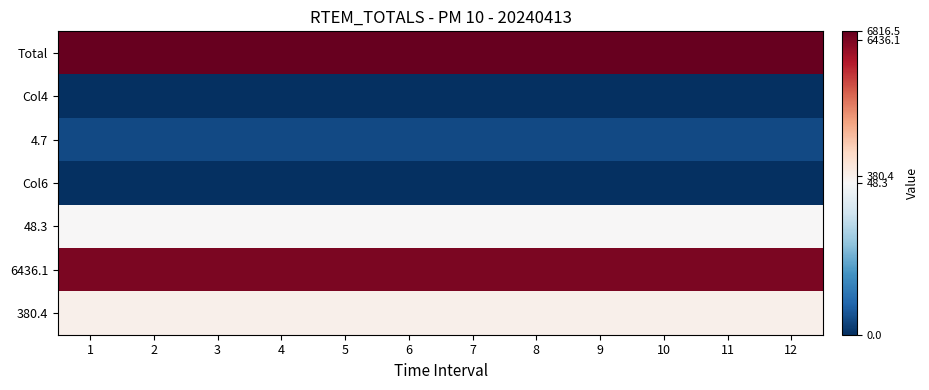

How many data points does each series have?

12